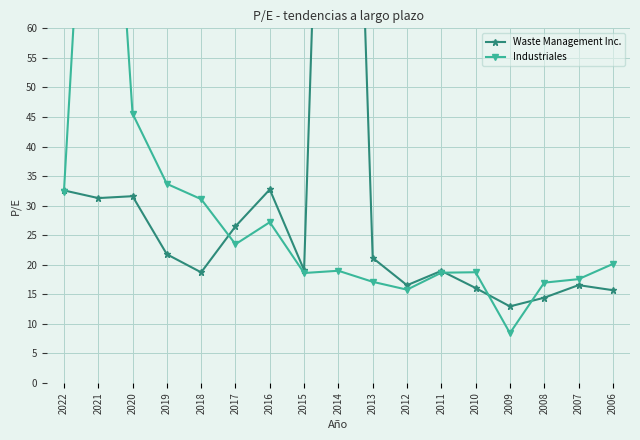

What is the sum of all Industriales values?

497.5